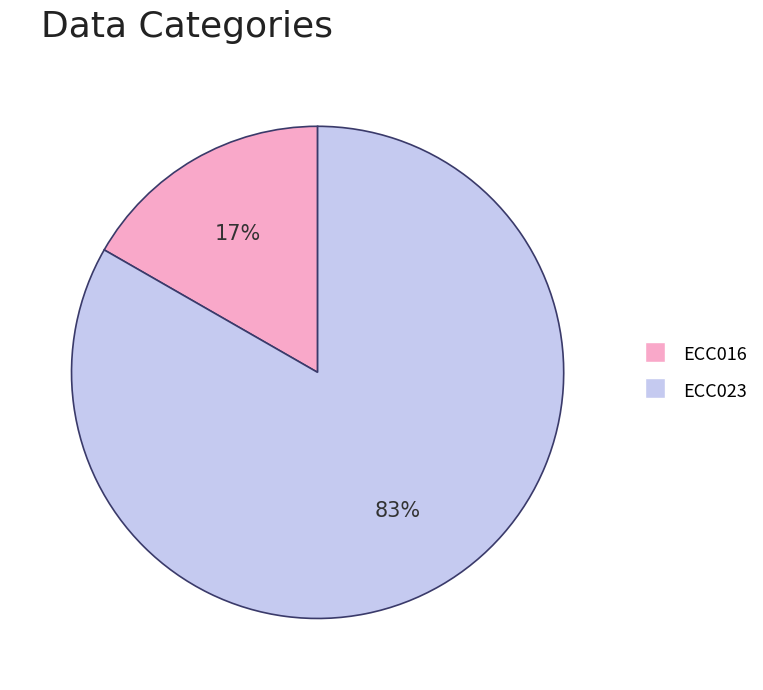

Approximately how many times larger is the value at ECC016 compared to ECC023?

0.2